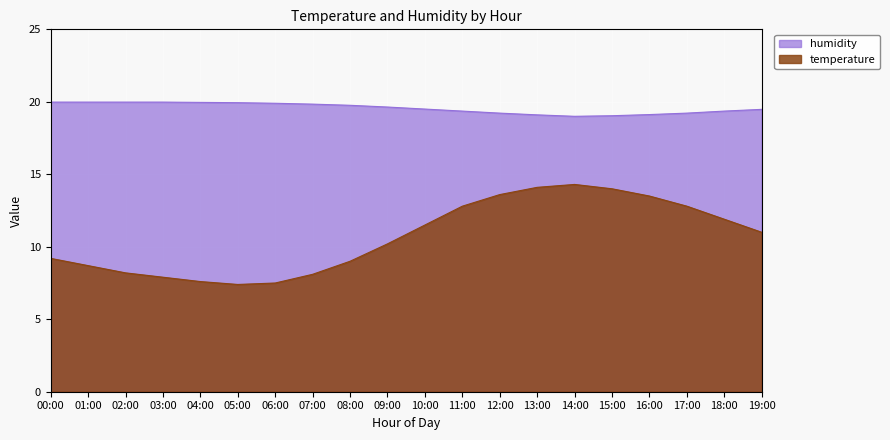

What is the label of the 11th point from the left?

10:00